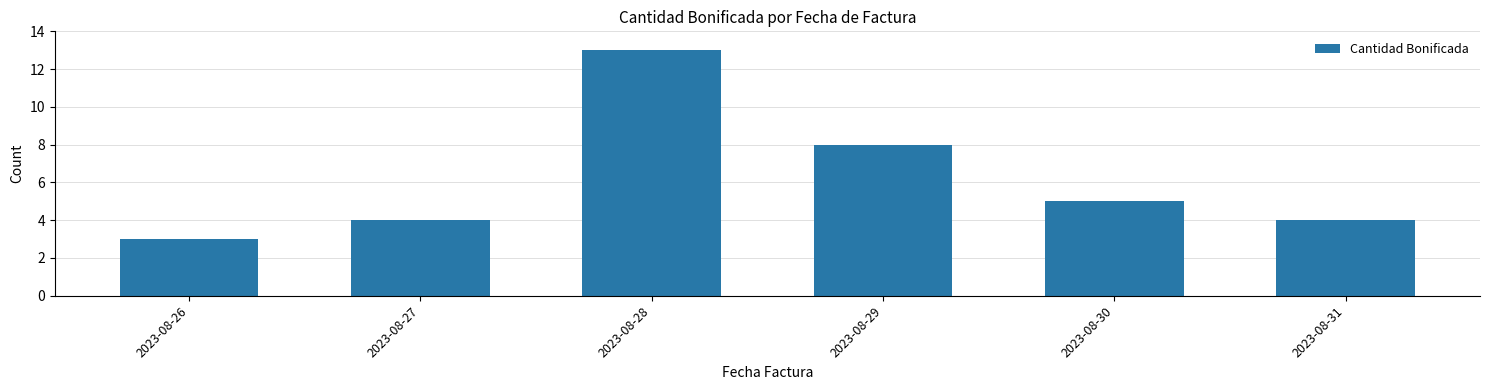

How many values are between 4 and 8?

4